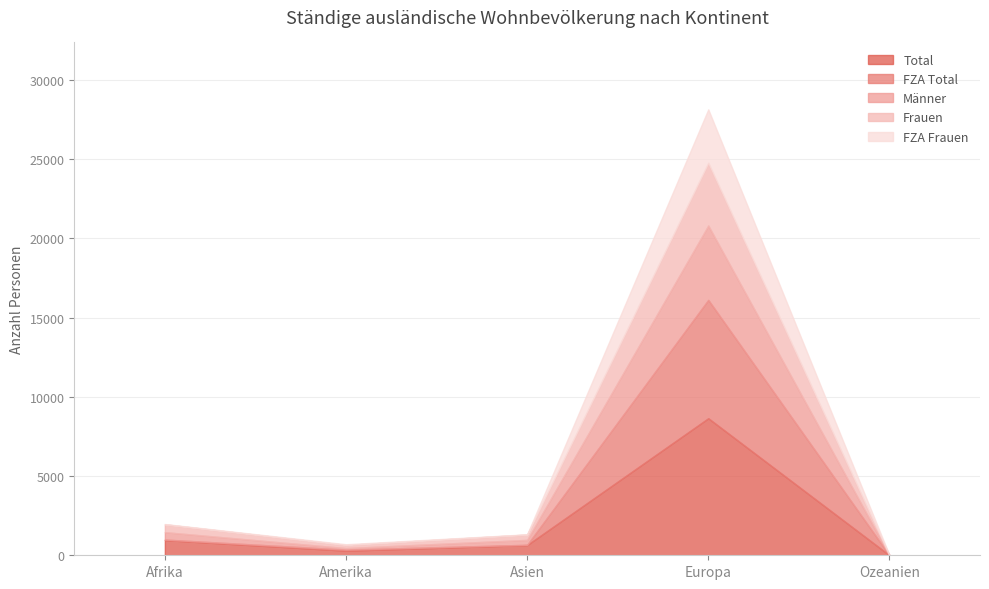

What position from the right is Afrika?

5